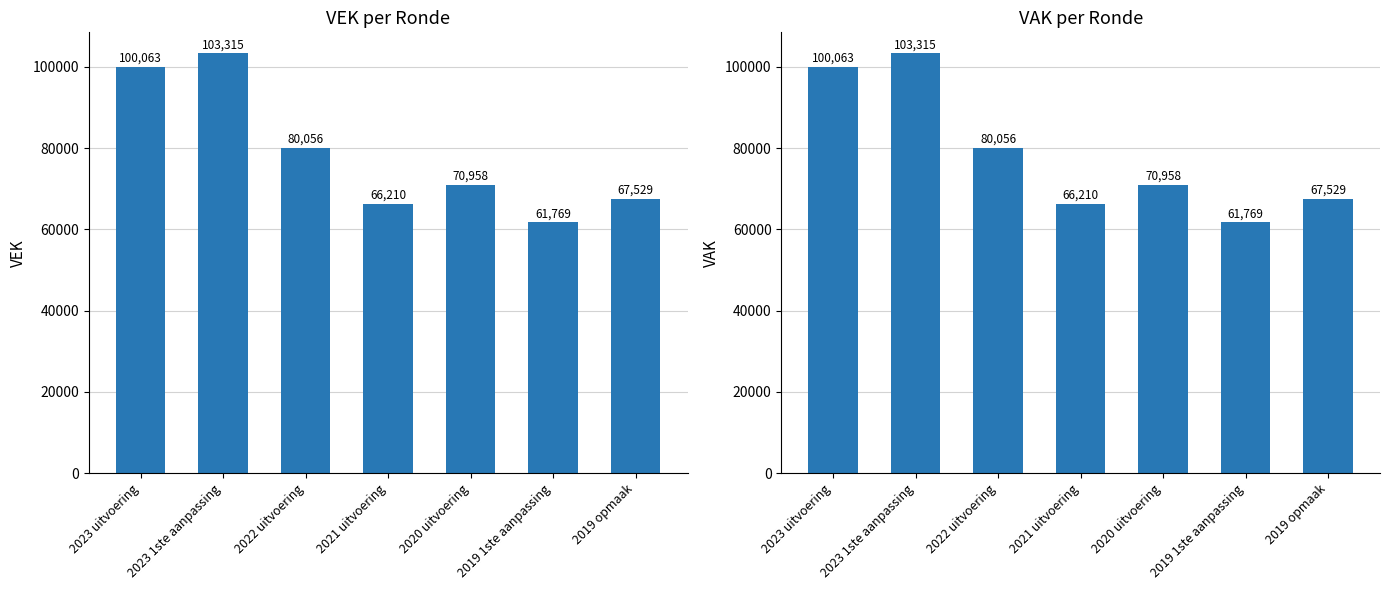

What is the label of the 4th bar from the right?

2021 uitvoering